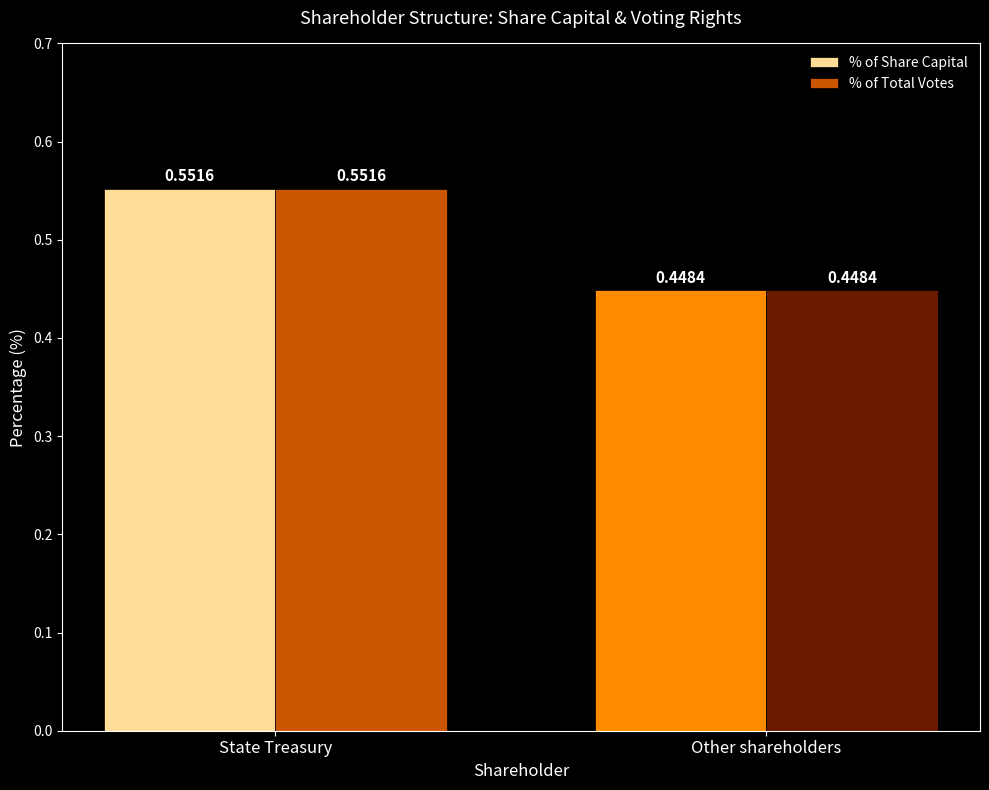

At which category is the sum across all series the highest?

State Treasury